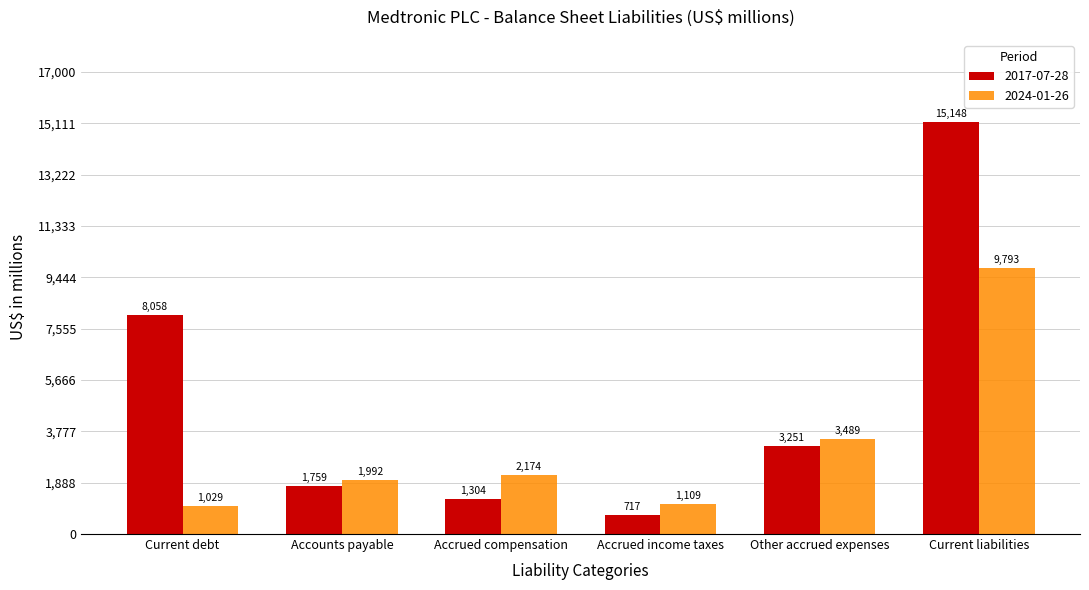

What is the spread (max minus min) of values at Accrued income taxes?

392